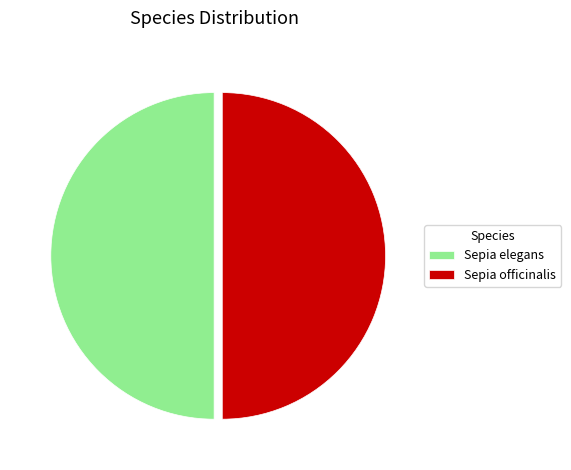

What is the ratio of the value at Sepia elegans to the value at Sepia officinalis?

1.0